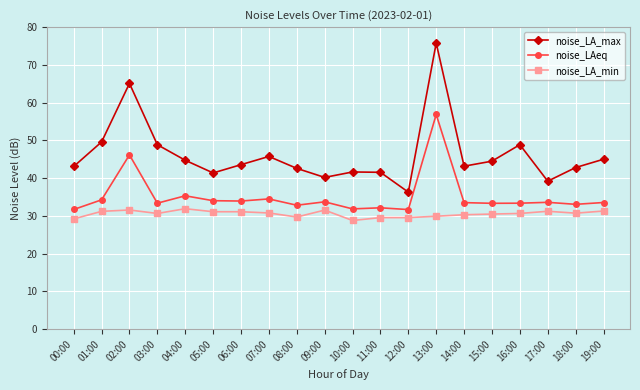

Is the value of noise_LA_min at 06:00 greater than the value of noise_LAeq at 14:00?

No